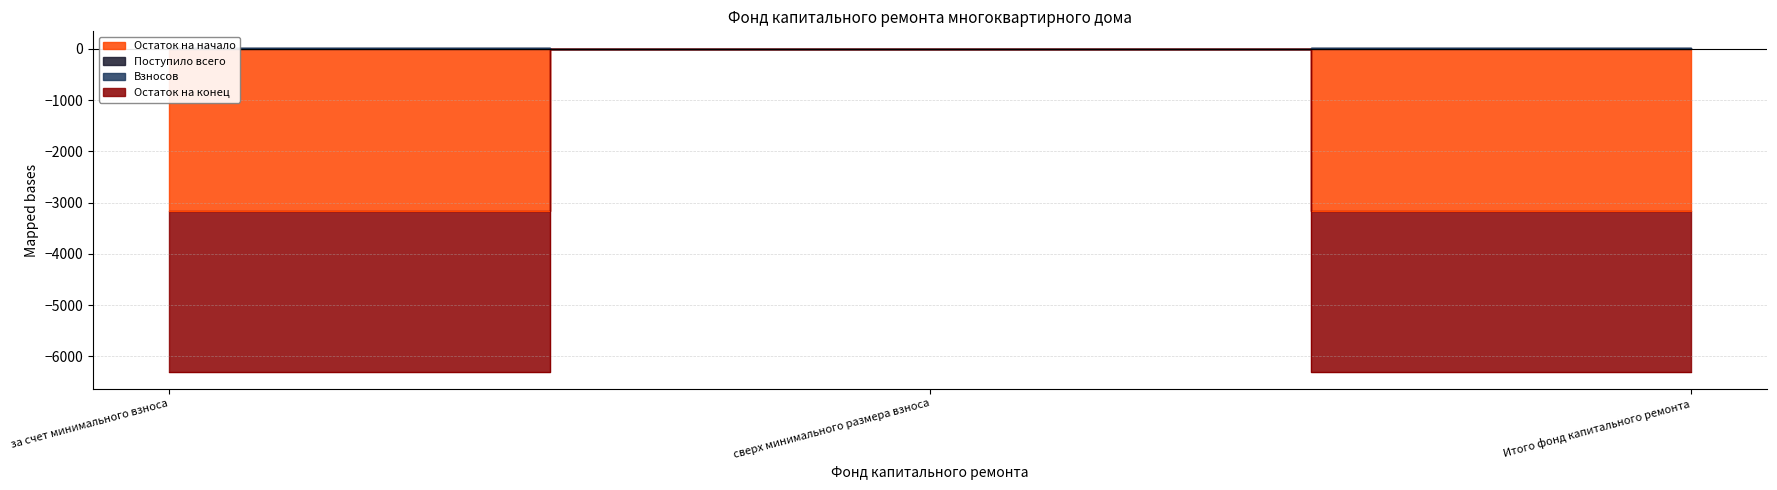

The Взносов series shows 0.0 at сверх минимального размера взноса. True or false?

True